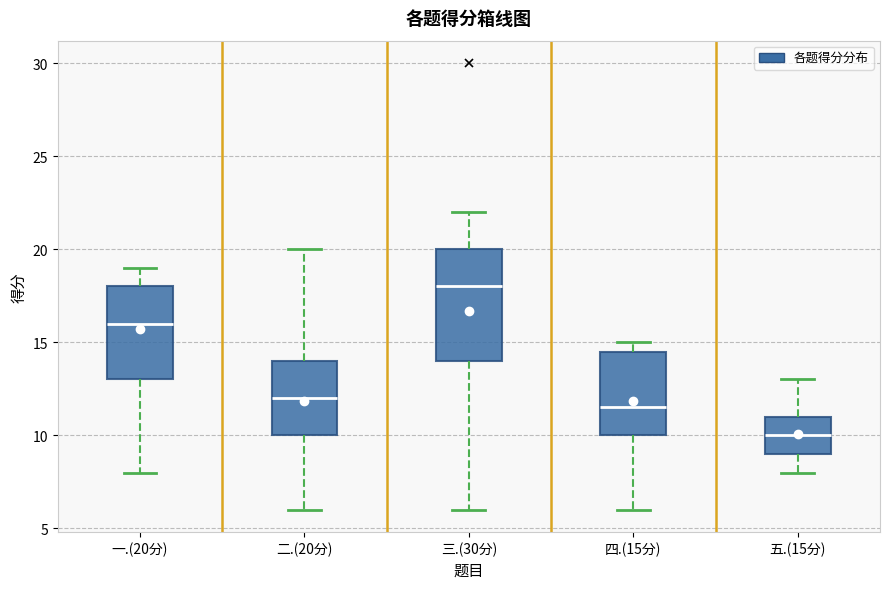

Reading left to right, transcribe this box plot: for each box, give where its median line is, the range the box spans, and where its two whiskers end, as read against the y-axis. The values are not printed on the chart, so give them approximately, as read against the axis.

一.(20分): median 16.0, box 13.0 to 18.0, whiskers 8.0 to 19.0
二.(20分): median 12.0, box 10.0 to 14.0, whiskers 6.0 to 20.0
三.(30分): median 18.0, box 14.0 to 20.0, whiskers 6.0 to 22.0
四.(15分): median 11.5, box 10.0 to 14.5, whiskers 6.0 to 15.0
五.(15分): median 10.0, box 9.0 to 11.0, whiskers 8.0 to 13.0